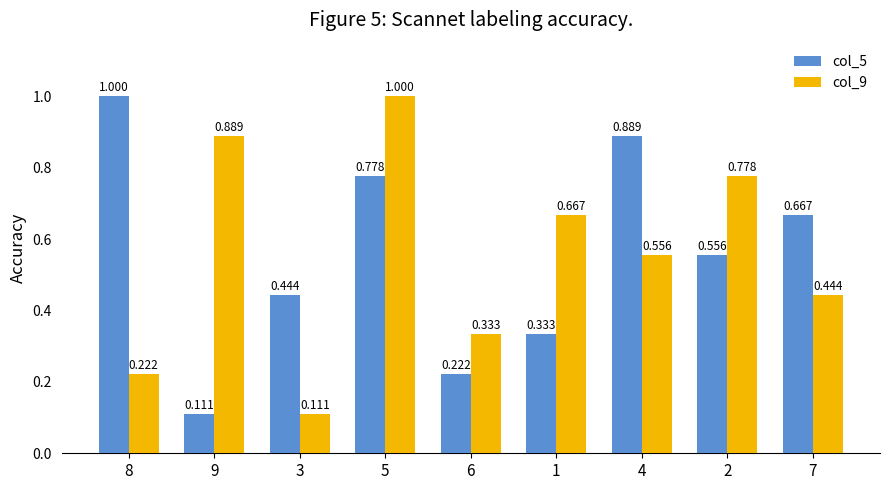

At which label is col_9 closest to 0?

3